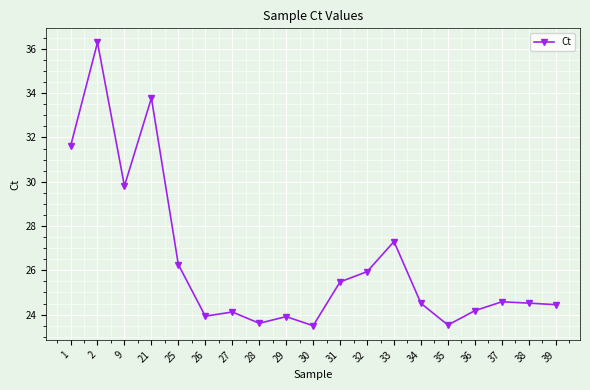

What is the minimum value shown in the chart?

23.5